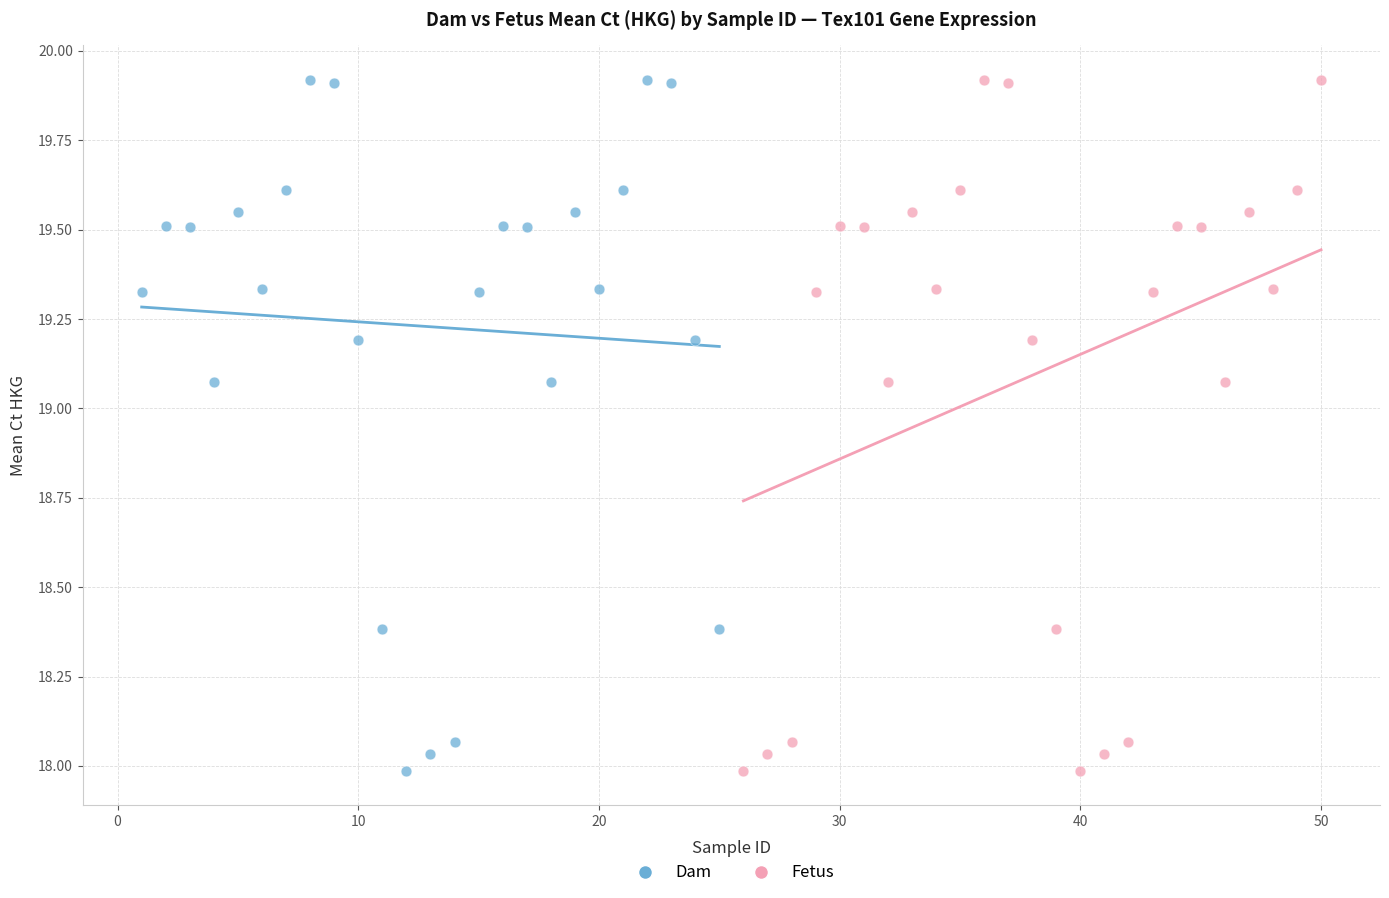

What are all the series names shown in the legend?

Dam, Fetus